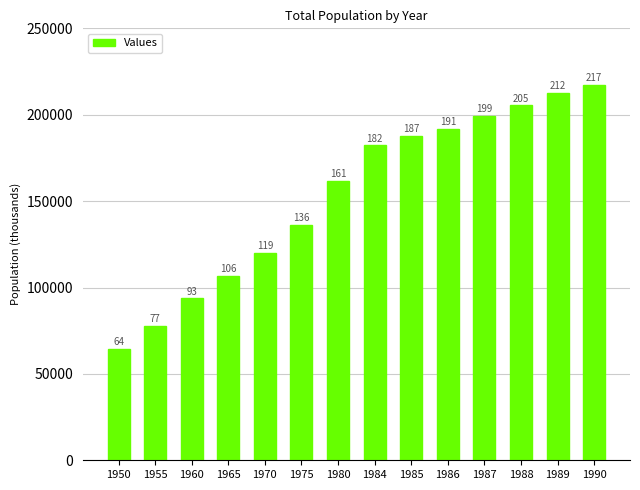

Where does the data first go above 182280?

1985